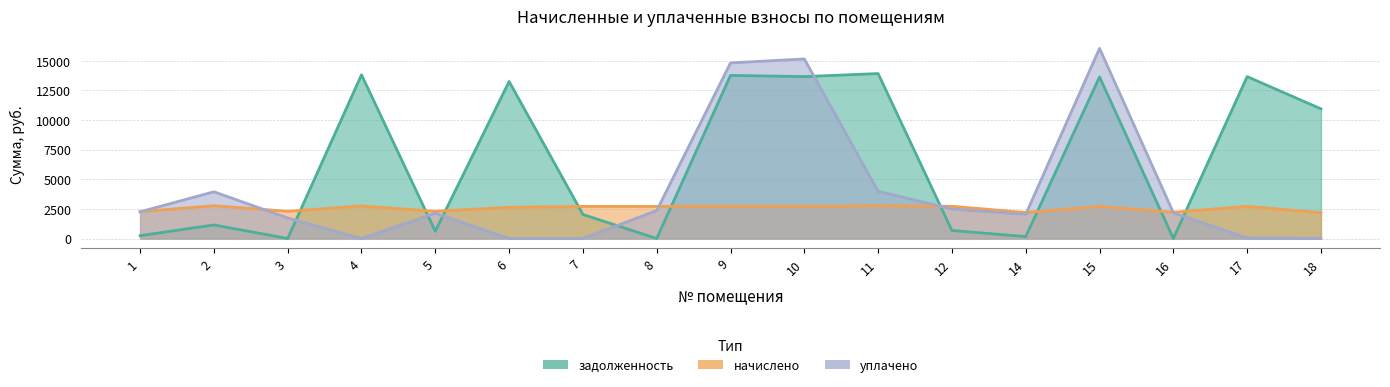

How many intersections are there between начислено and задолженность?

9